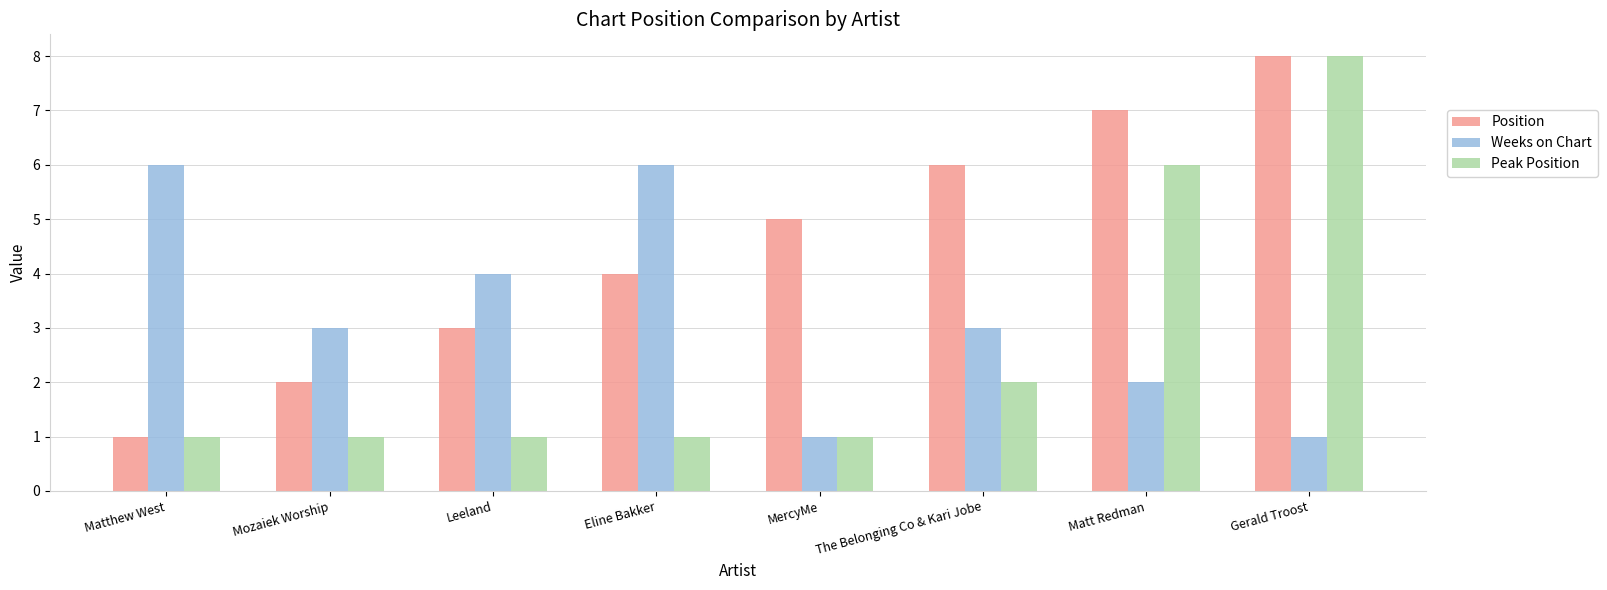

How many Position values are between 3 and 7?

5